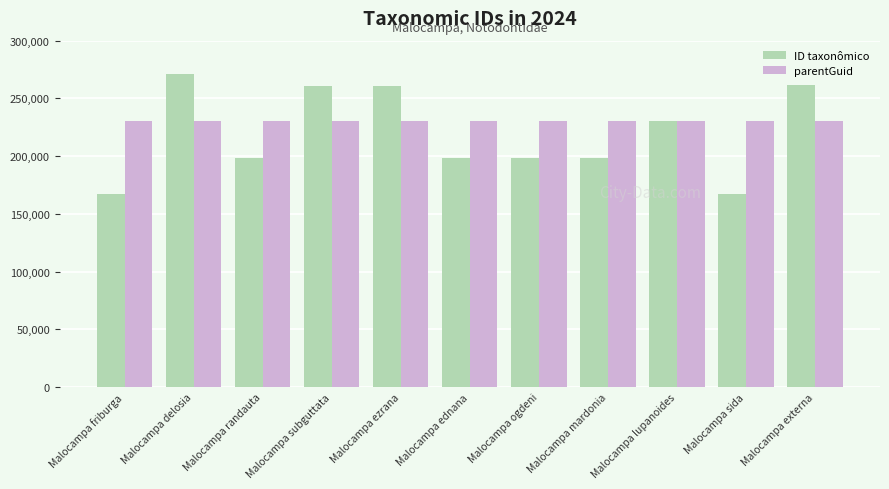

What is the difference between the maximum and minimum values in the ID taxonômico series?

104111